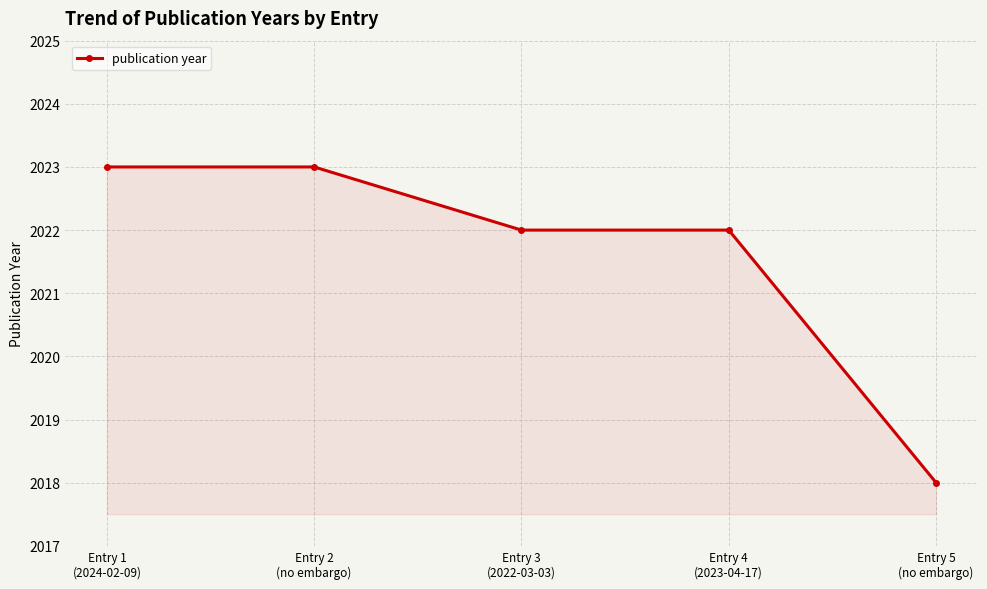

True or false: the data shows 467 at Entry 5
(no embargo).

False